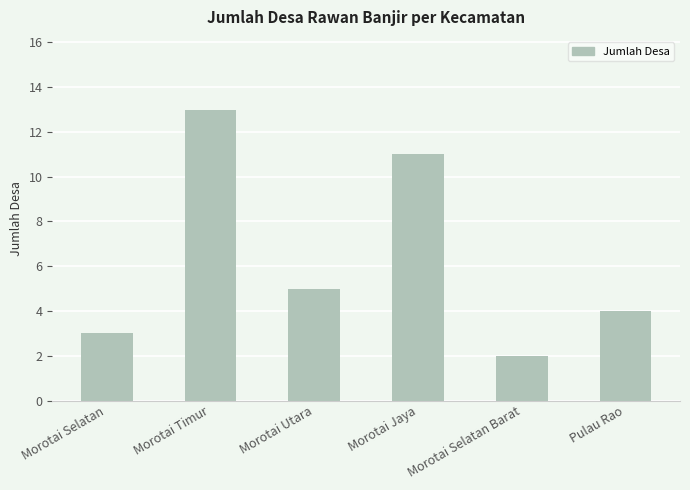

What is the average value?

6